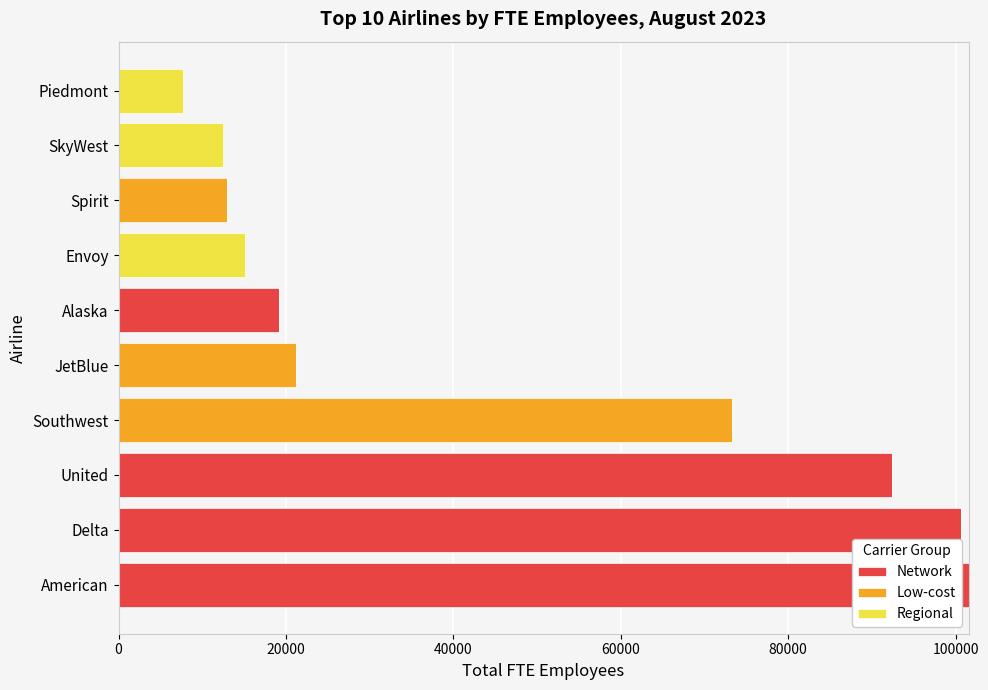

What value does the Network series have at American?

101549.0